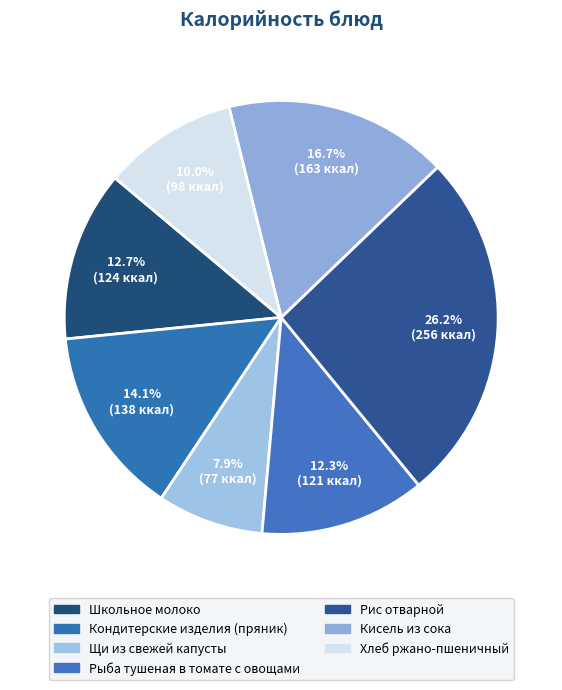

How many segments does this pie chart have?

7